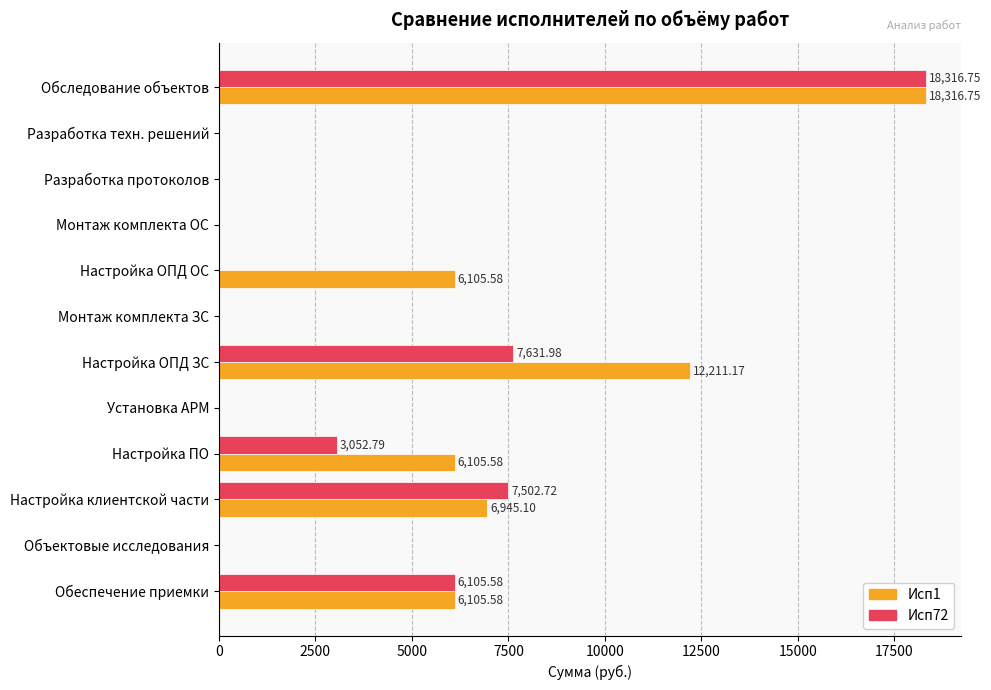

Which category has the highest value across all series?

Обследование объектов